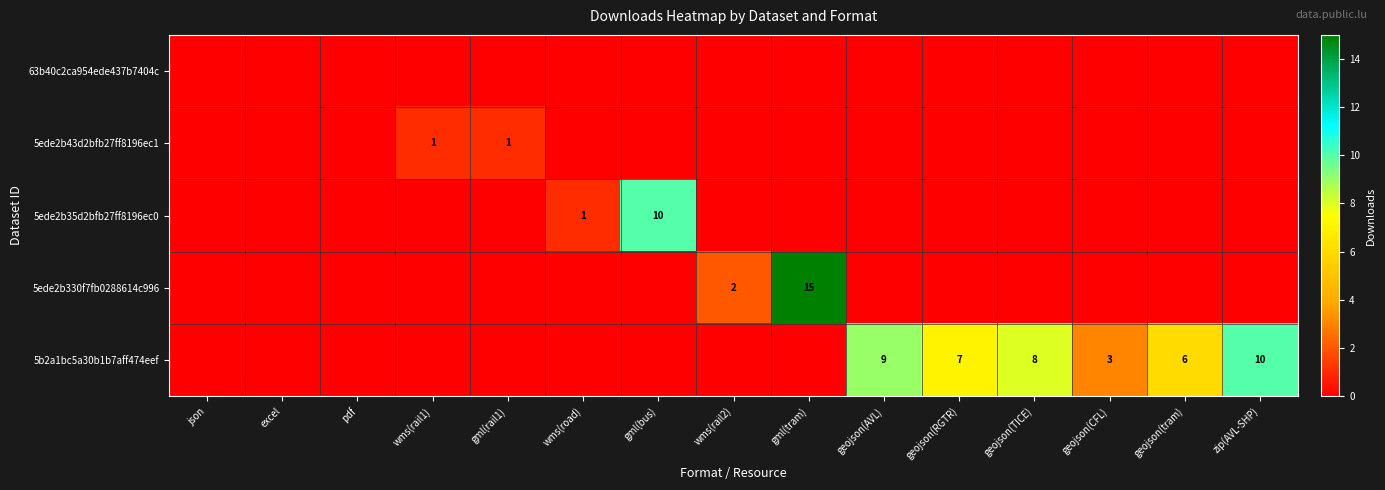

What is the difference between the highest and lowest values at geojson(CFL)?

3